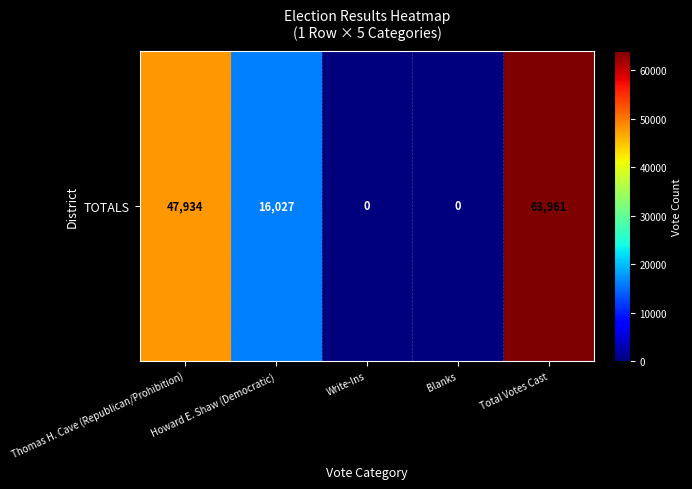

Is it true that the value at Howard E. Shaw (Democratic) is 16027?

True